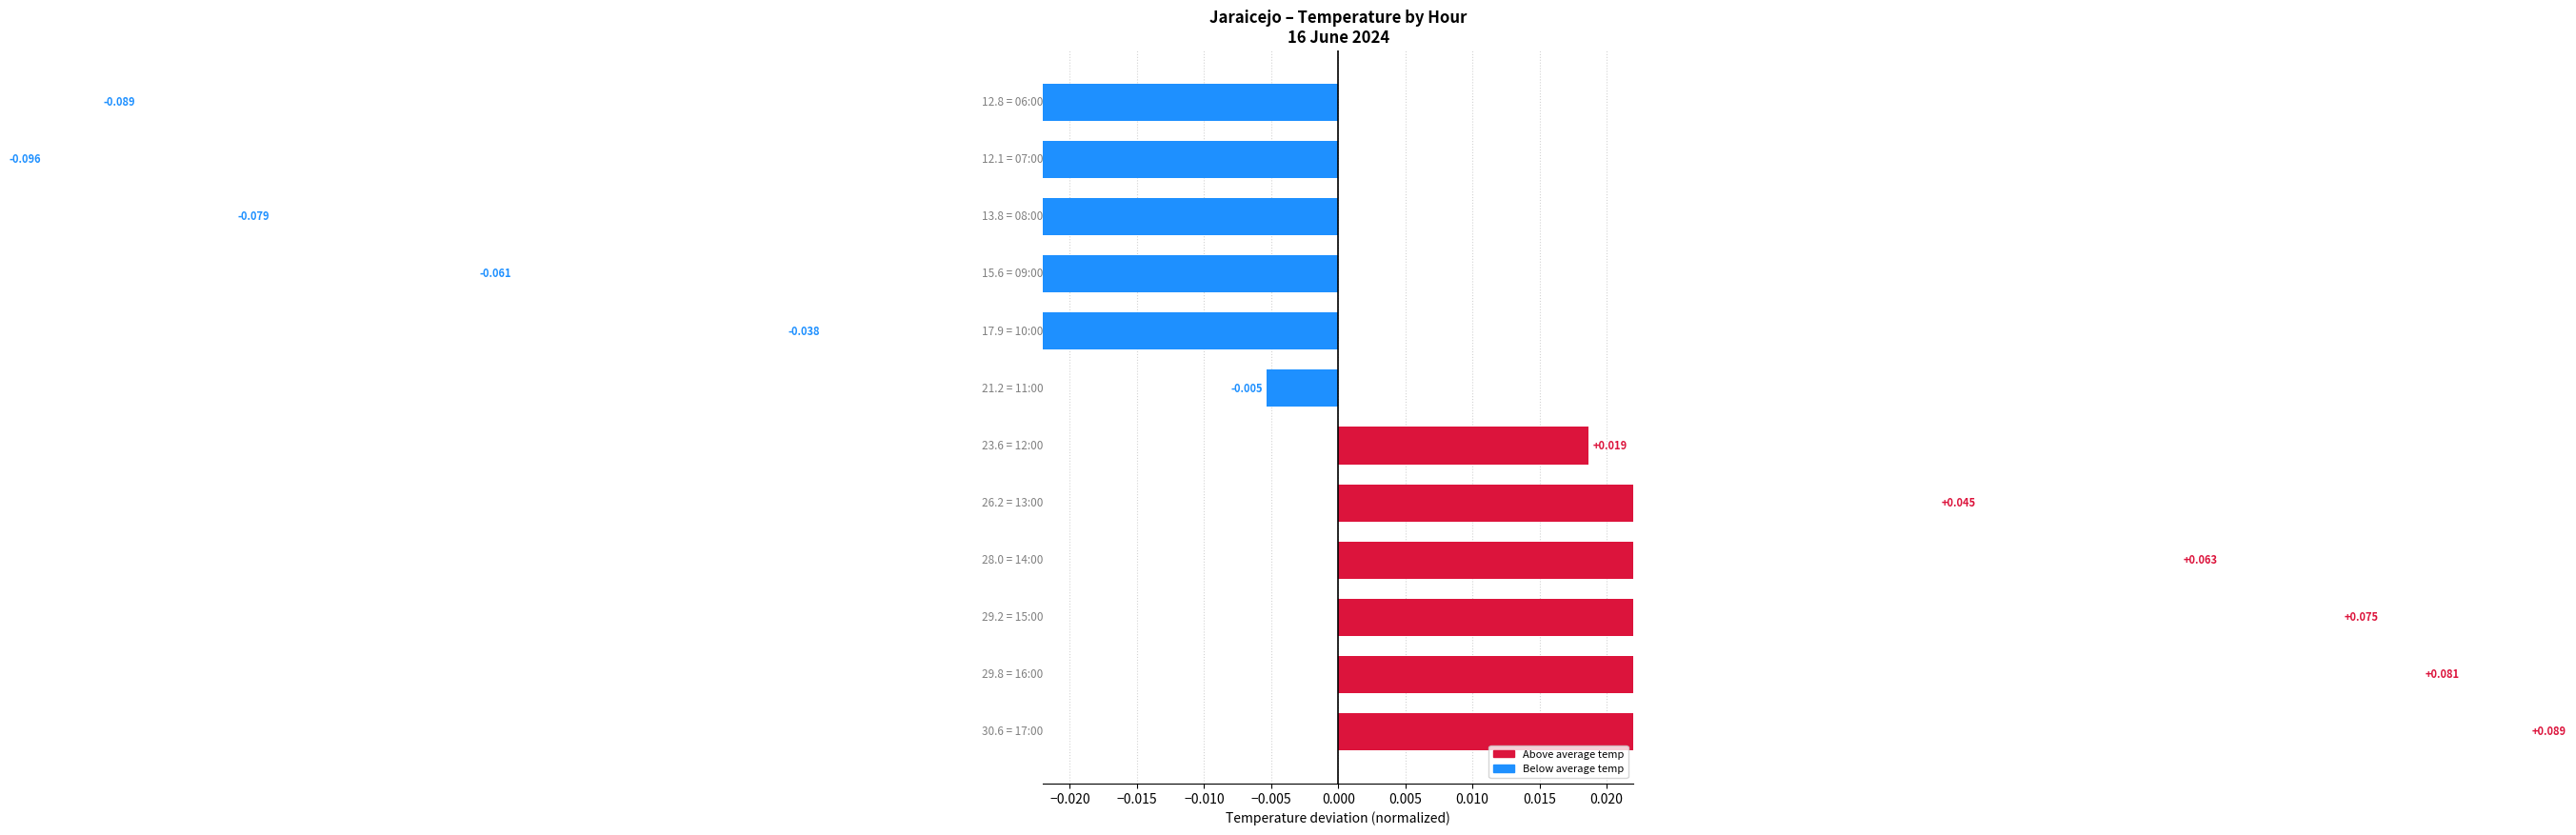

The value at 0.025 is -0.2. True or false?

False